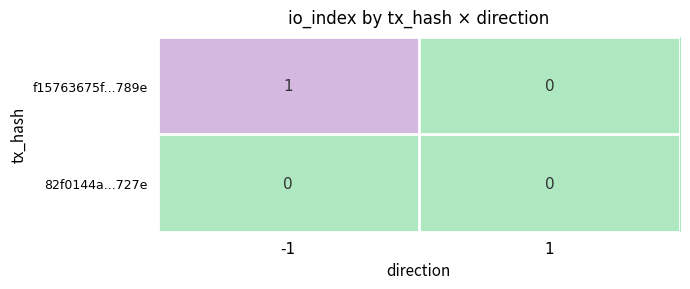

Rank the series by their average value, from highest to lowest.

f15763675f...789e, 82f0144a...727e